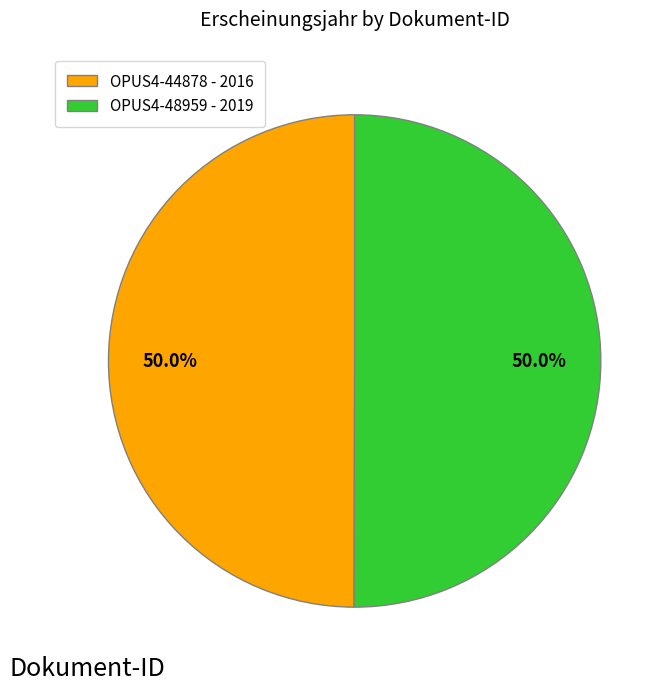

Count the number of slices in the pie.

2